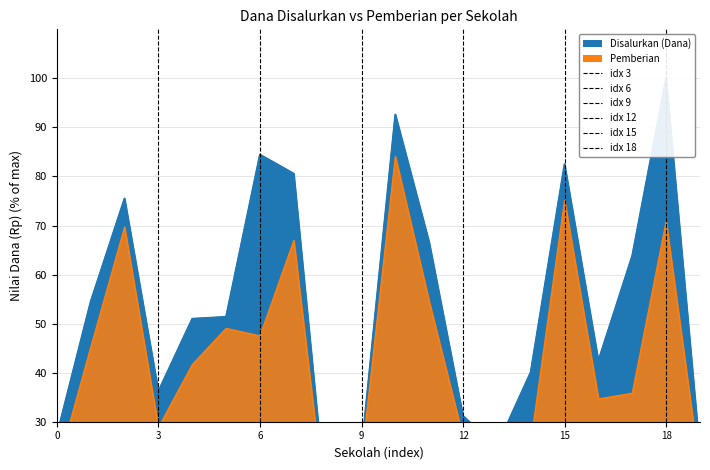

How many values in the Pemberian series exceed 41?

10